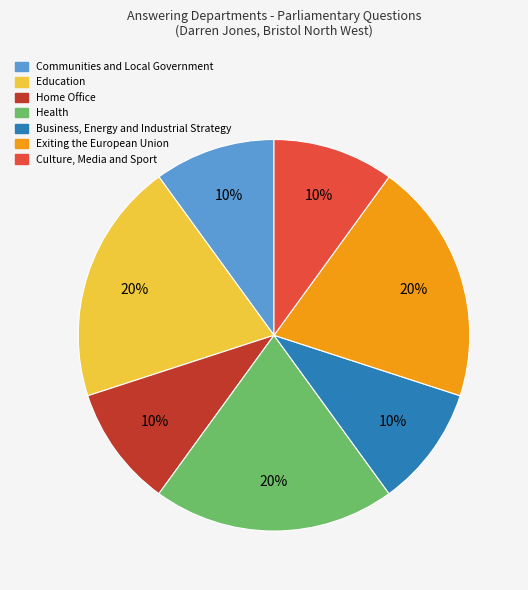

Is there any slice that represents more than half of the pie?

No